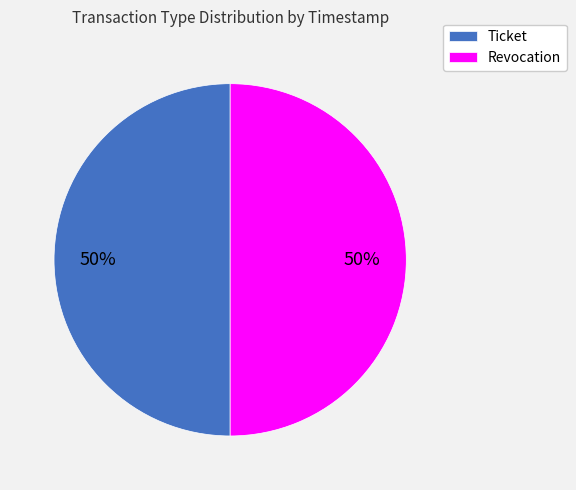

Approximately how many times larger is the value at Ticket compared to Revocation?

1.0